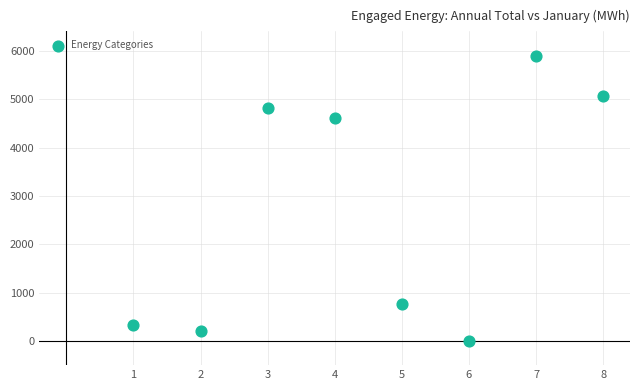

What Y value in the scatter plot is closest to 2954?

4619.1